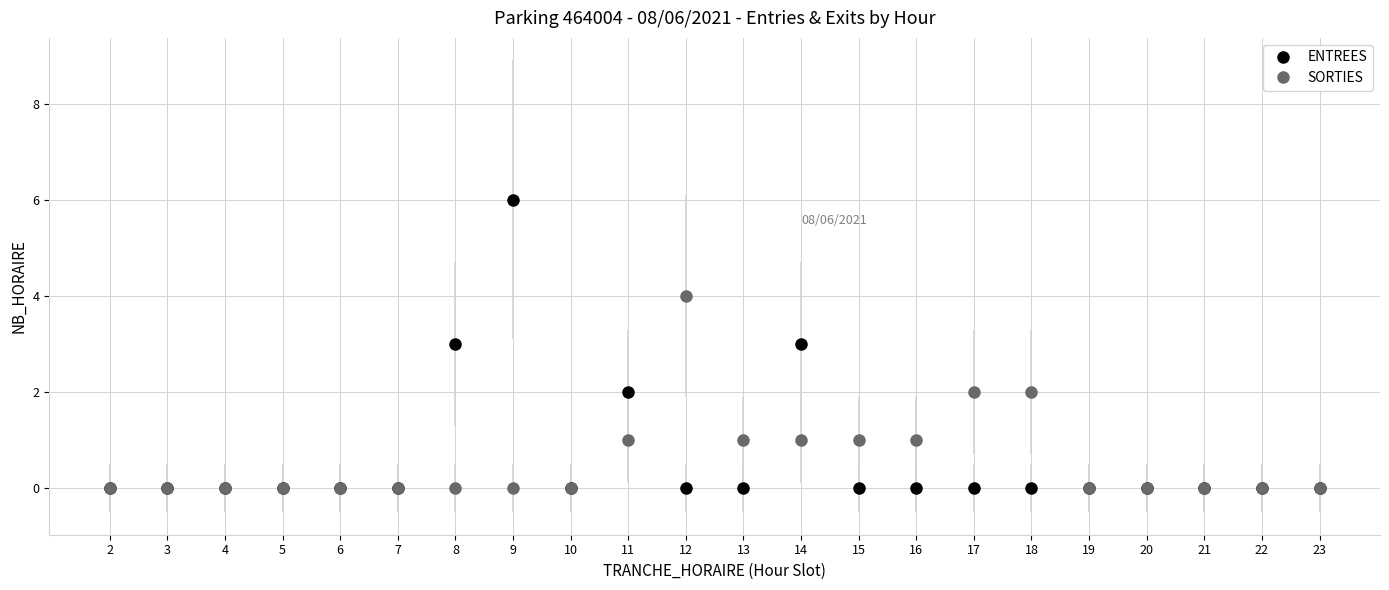

What are all the series names shown in the legend?

ENTREES, SORTIES